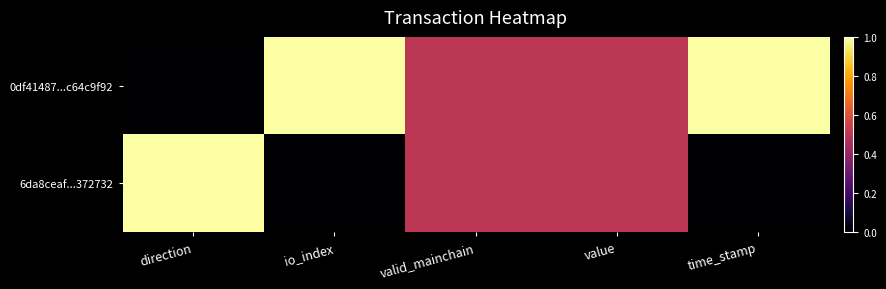

List the series in order of their peak value, lowest first.

0df41487...c64c9f92, 6da8ceaf...372732